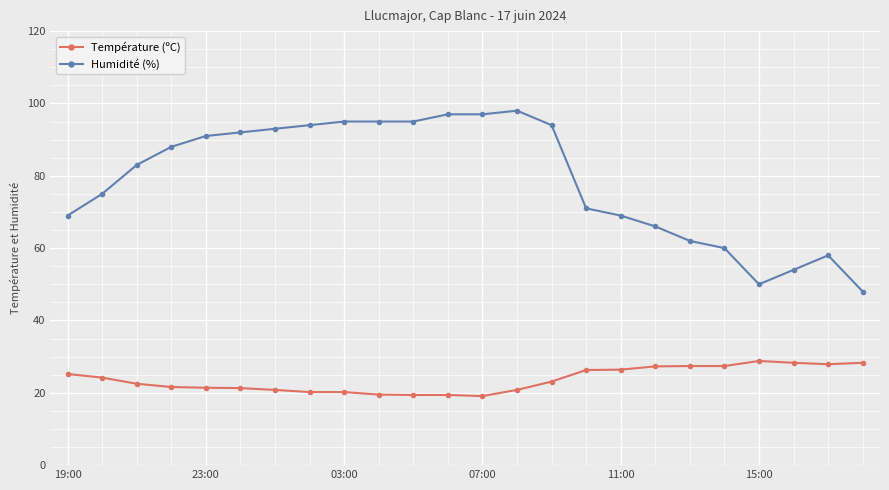

What are all the series names shown in the legend?

Température (ºC), Humidité (%)